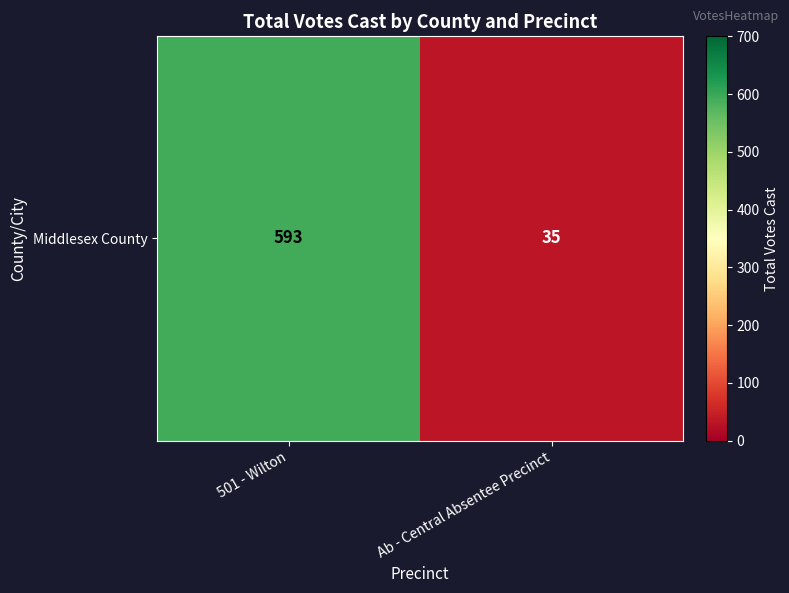

Rank the categories by value from lowest to highest.

Ab - Central Absentee Precinct, 501 - Wilton